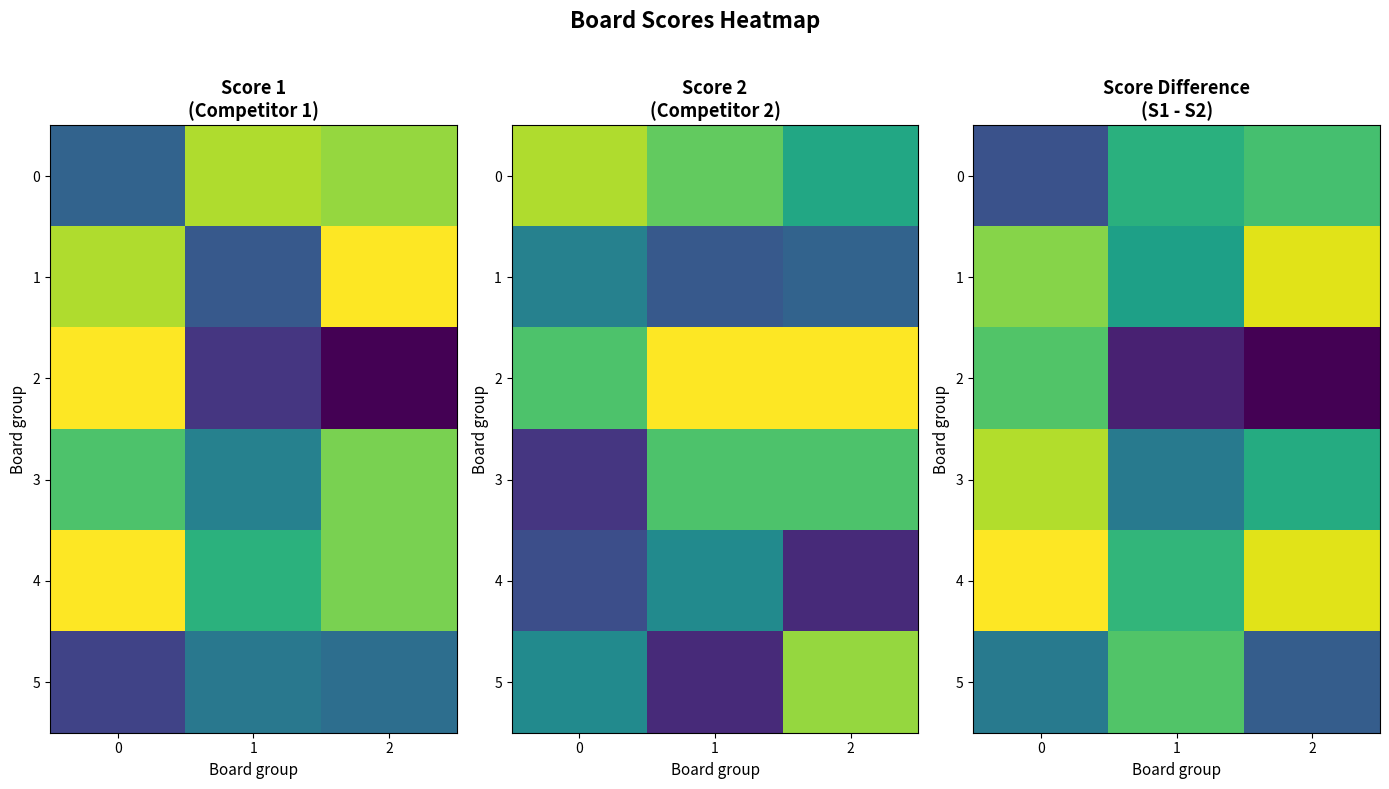

What is the difference between the row_3 values at 0 and 1?

21